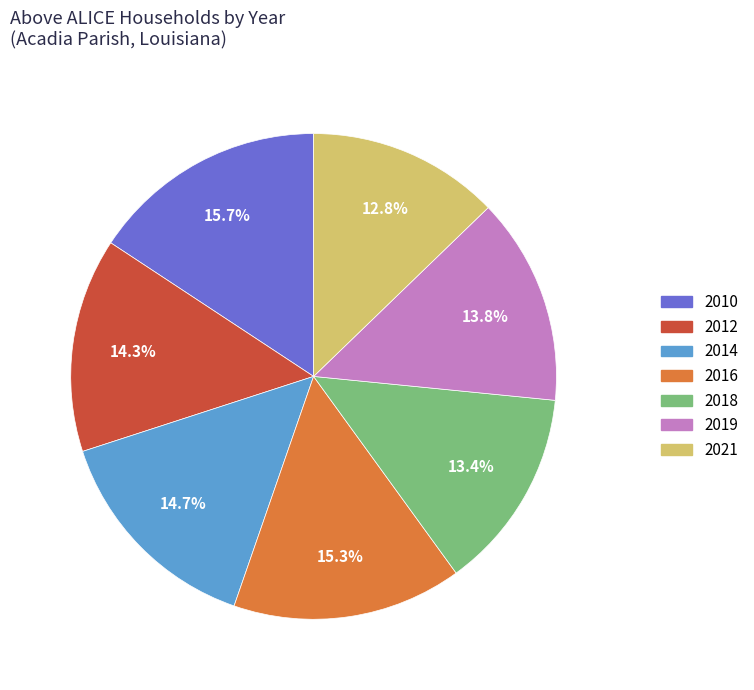

What percentage do 2019 and 2016 together represent?

29.1%